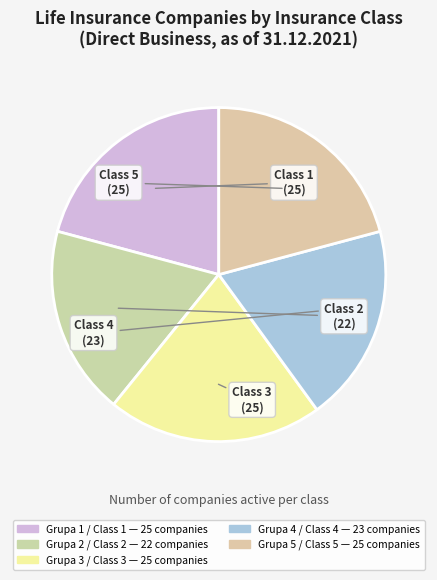

Count the number of slices in the pie.

5